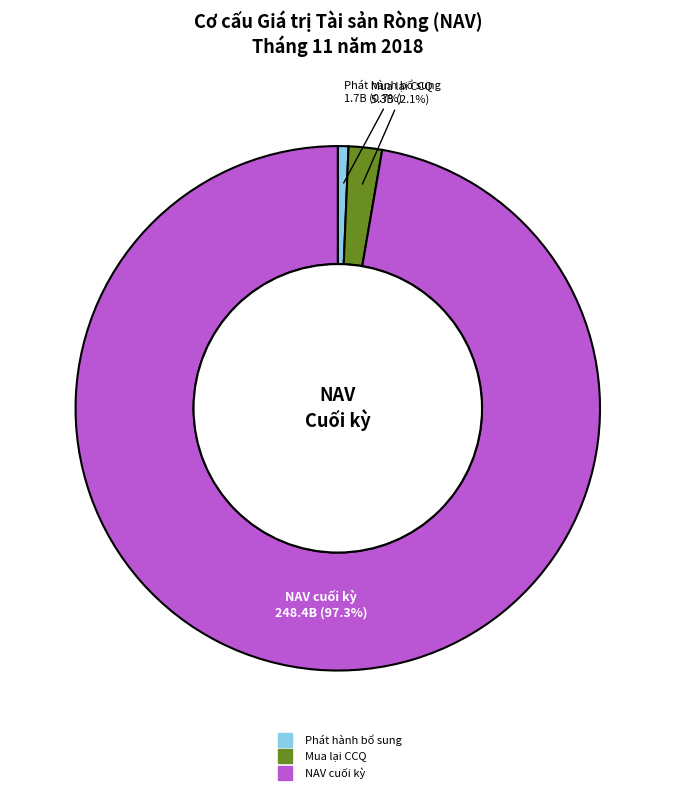

Does any single category account for the majority?

Yes